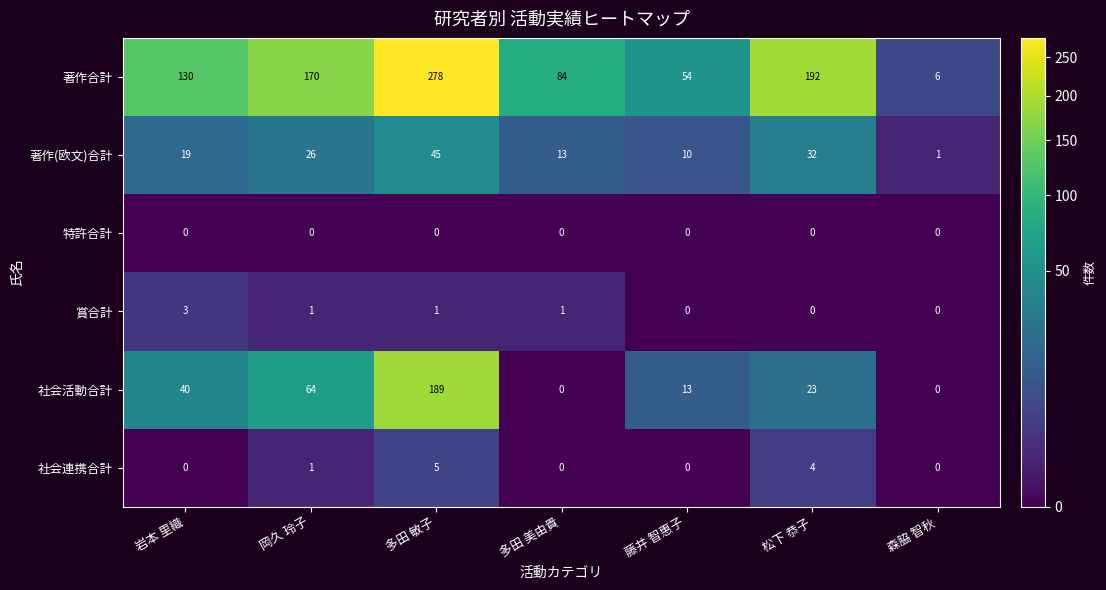

Where is 著作(欧文)合計 nearest to the value 23?

岡久 玲子